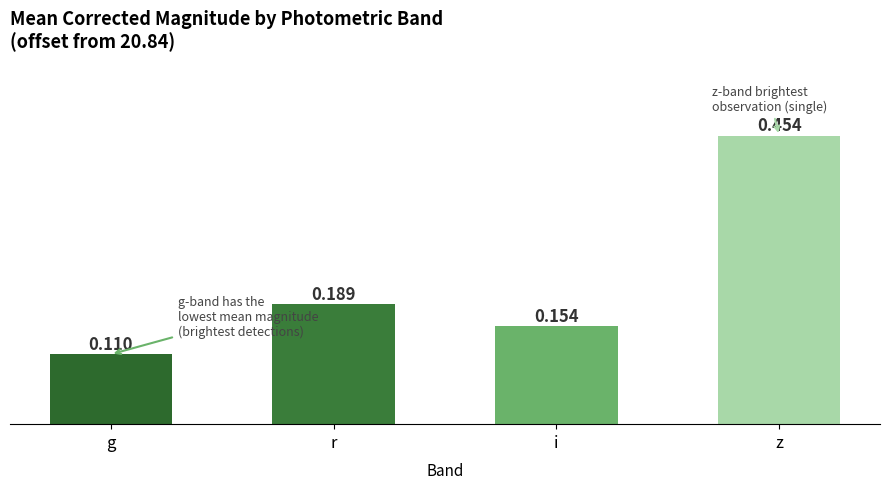

What is the change in value from g to z?

+0.3